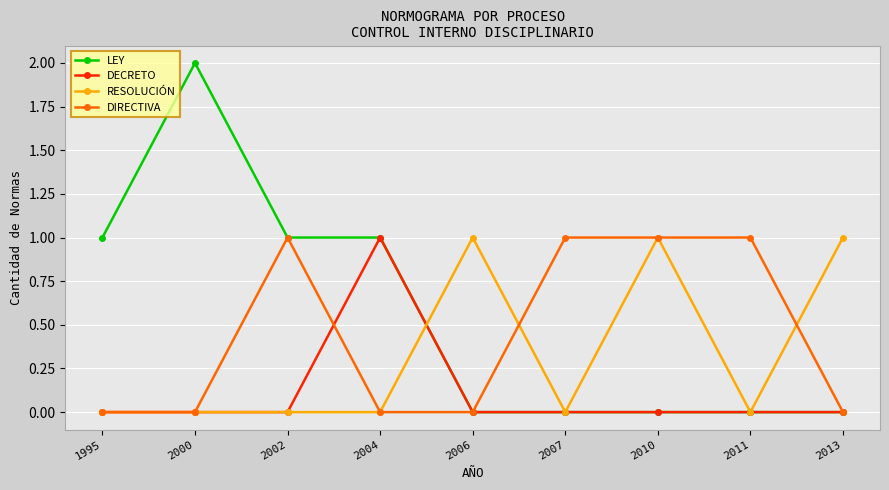

What are all the series names shown in the legend?

LEY, DECRETO, RESOLUCIÓN, DIRECTIVA